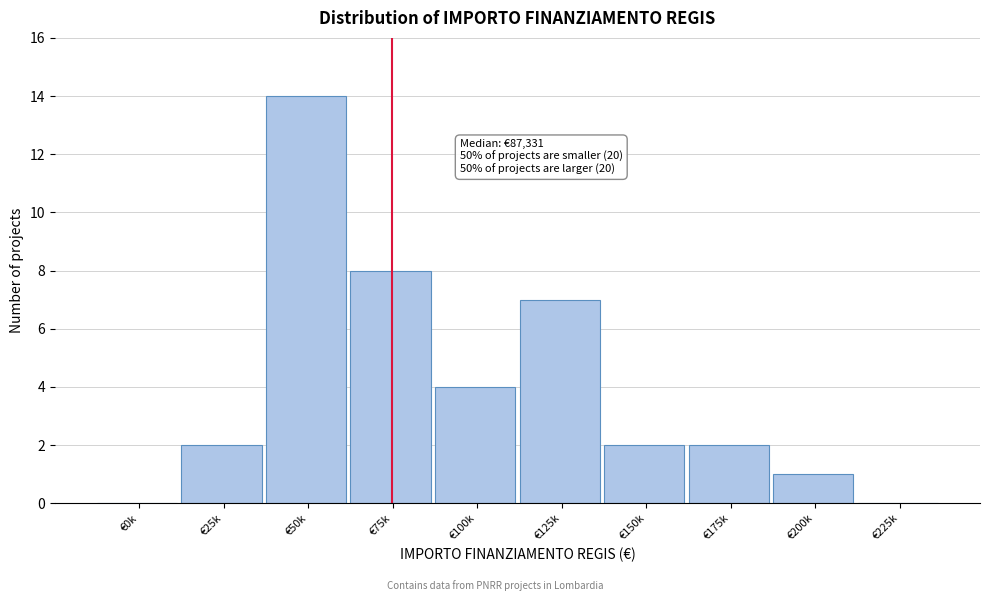

Reading right to left, transcribe all the data shown in this chart.

€225k=0	€200k=1	€175k=2	€150k=2	€125k=7	€100k=4	€75k=8	€50k=14	€25k=2	€0k=0